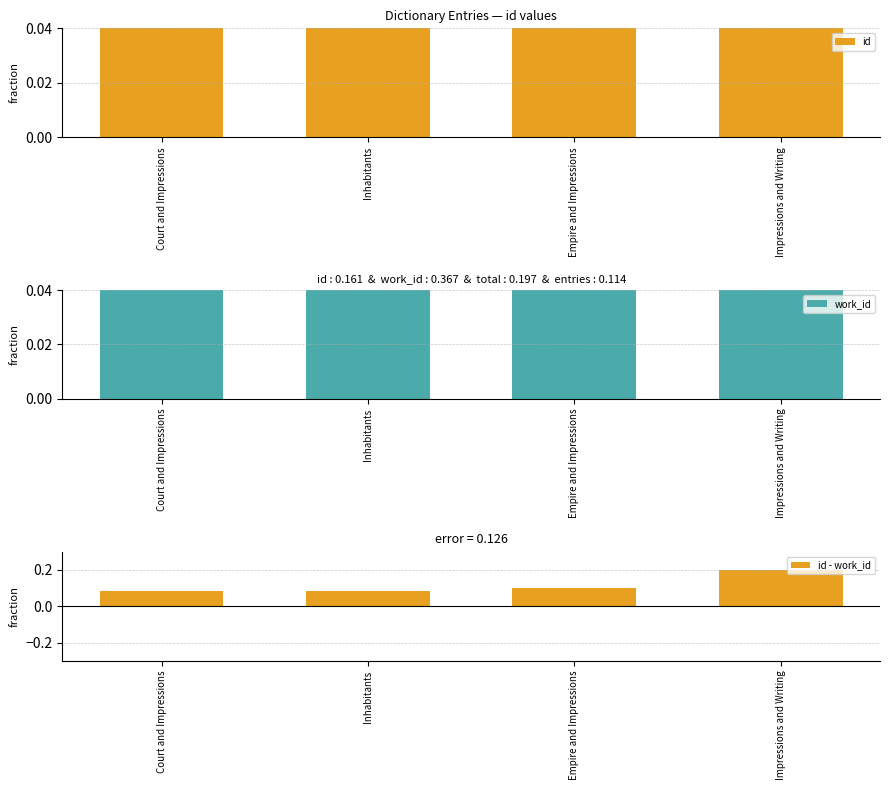

Rank the series at Empire and Impressions from highest to lowest value.

id, work_id